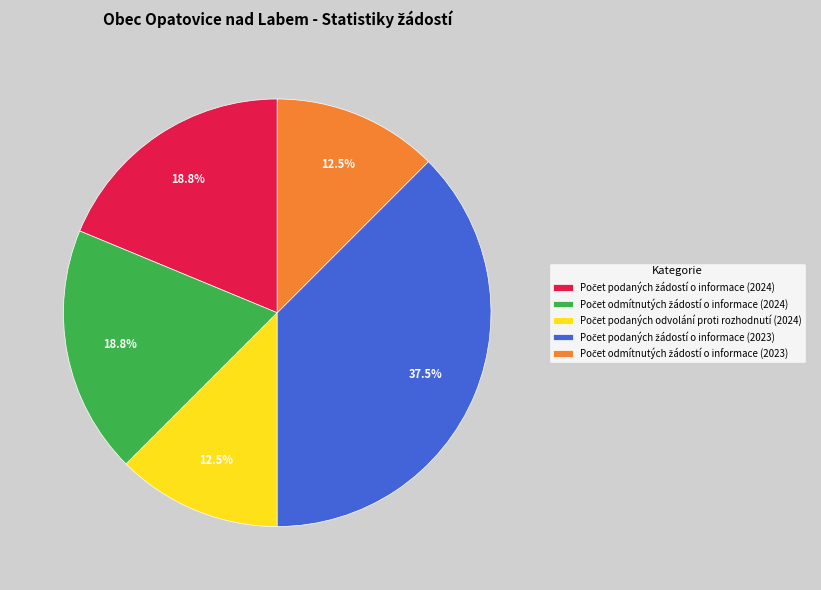

Is there a majority slice in this chart?

No